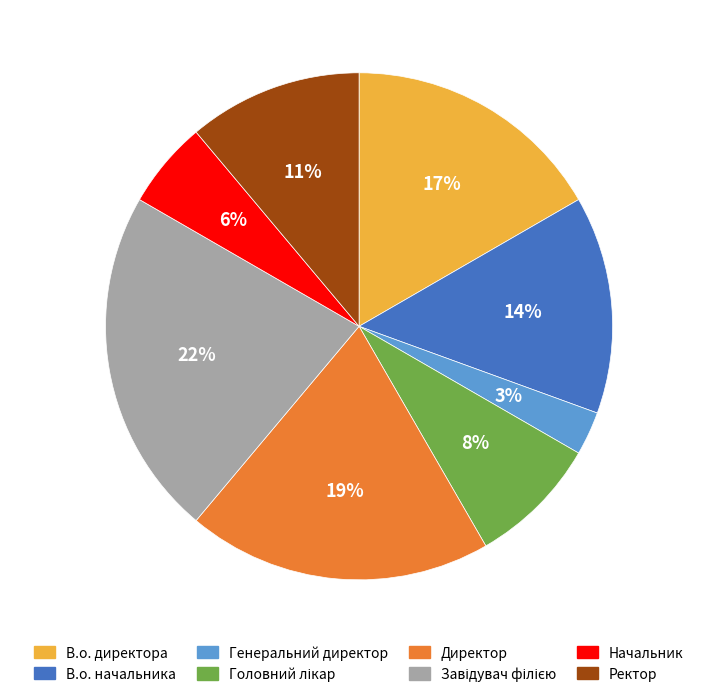

To the nearest percent, what is the average slice percentage?

12%